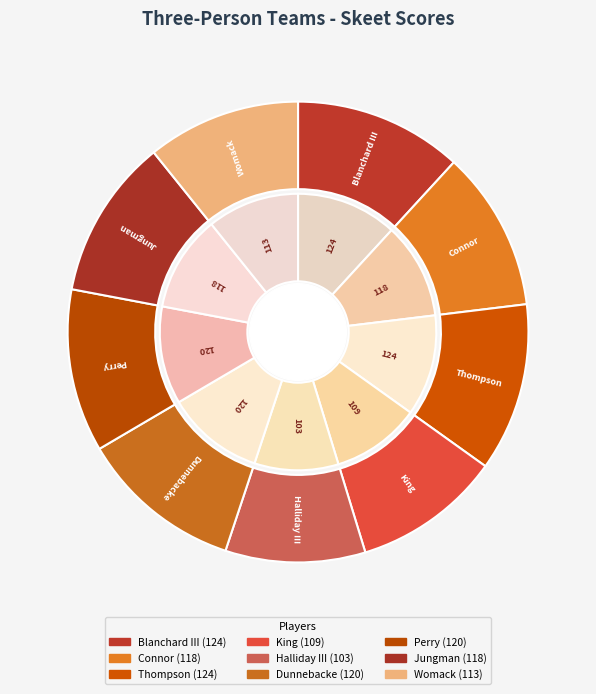

What percentage is the King slice, to the nearest percent?

10%